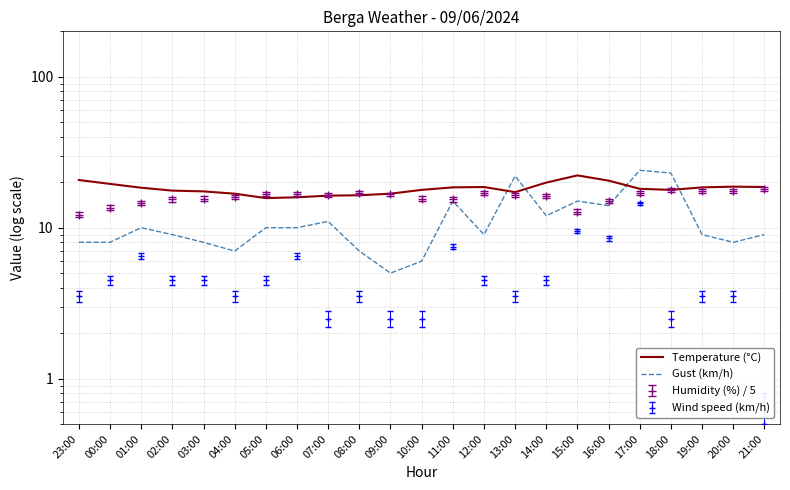

How many data points in Gust (km/h) are less than 9?

8